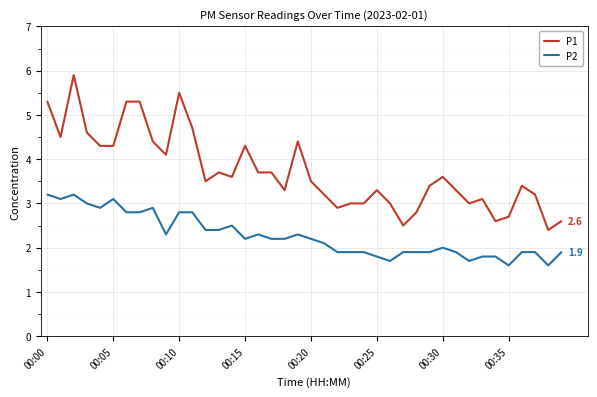

What is the minimum value shown in the chart?

1.6